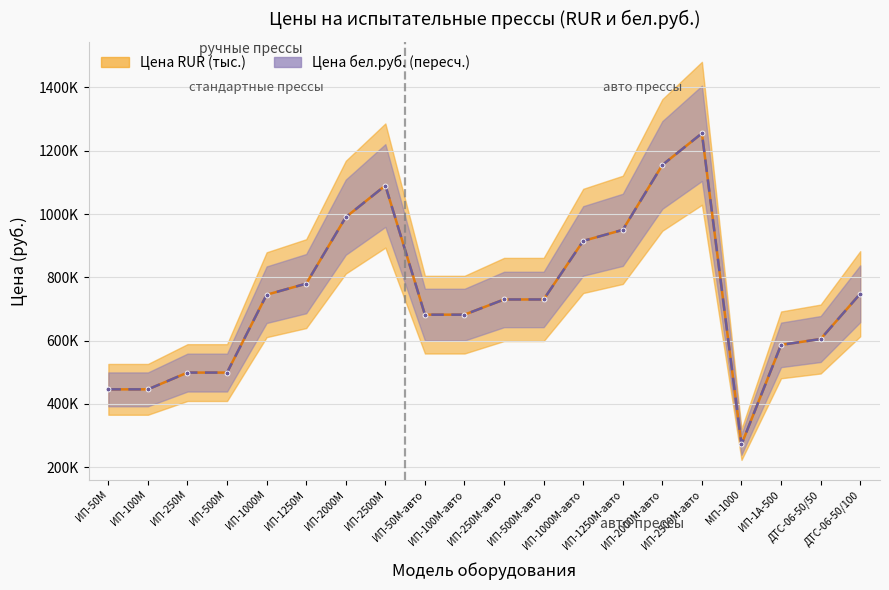

What is the difference between the Цена бел.руб. (млн.) values at ИП-100М-авто and ИП-2000М-авто?

473000